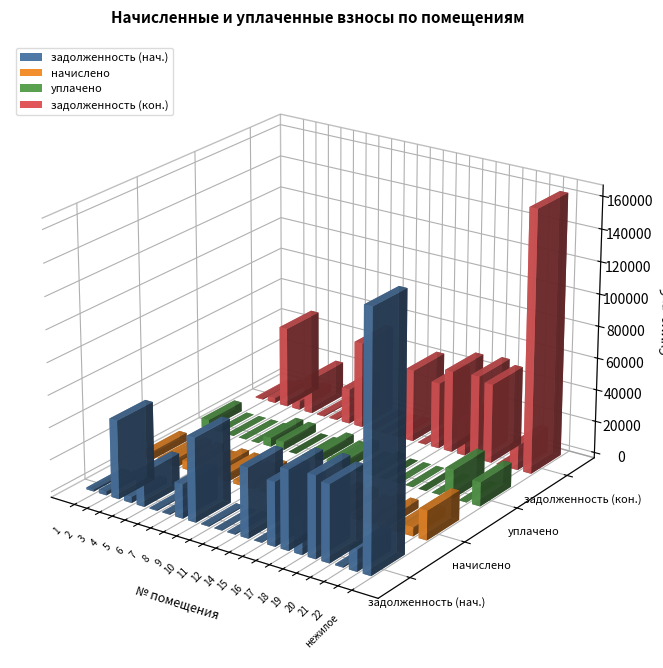

What are all the series names shown in the legend?

задолженность (нач.), начислено, уплачено, задолженность (кон.)